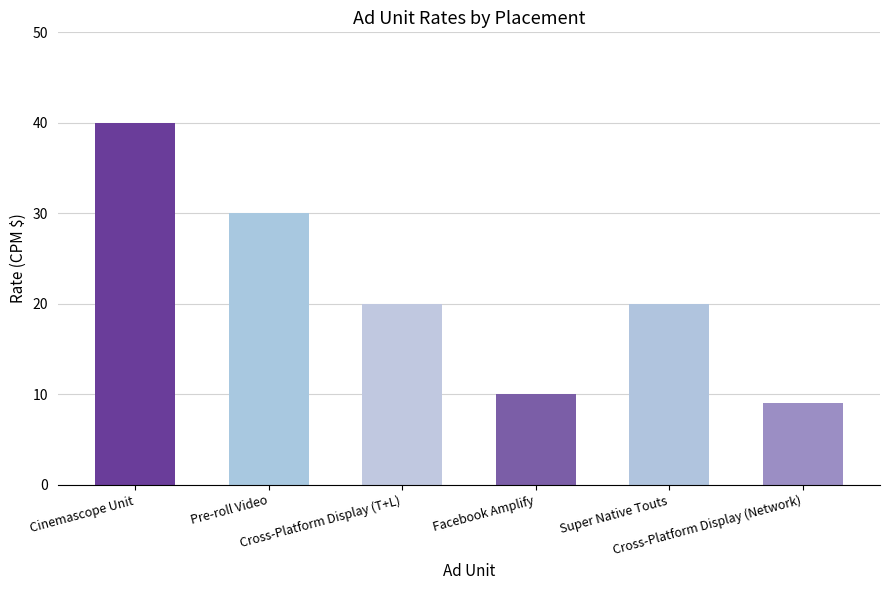

How many data points does each series have?

6